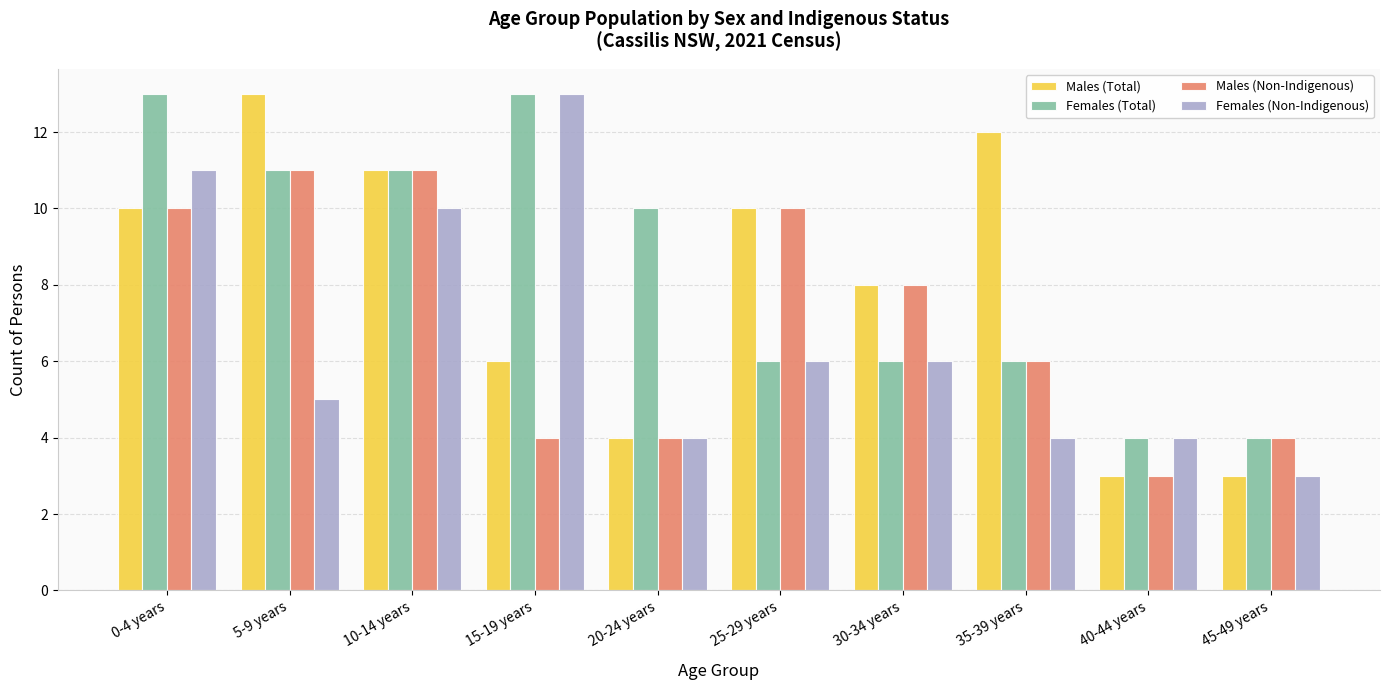

Rank the series by their average value, from lowest to highest.

Females (Non-Indigenous), Males (Non-Indigenous), Males (Total), Females (Total)